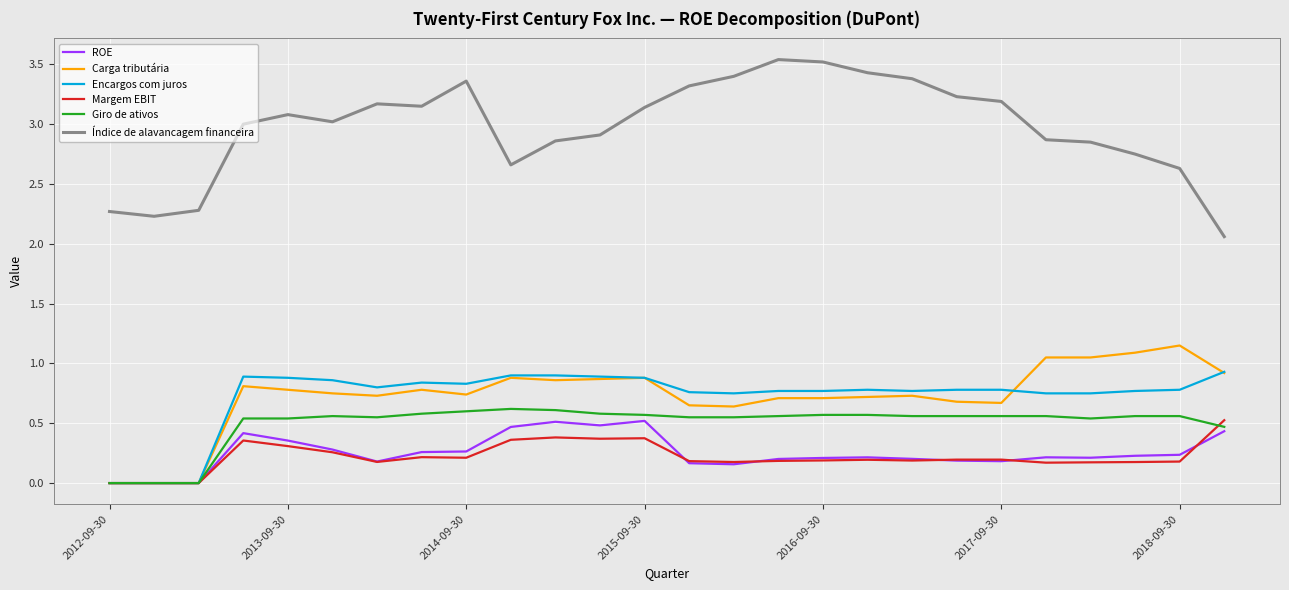

Which series has the largest total across all categories?

Índice de alavancagem financeira